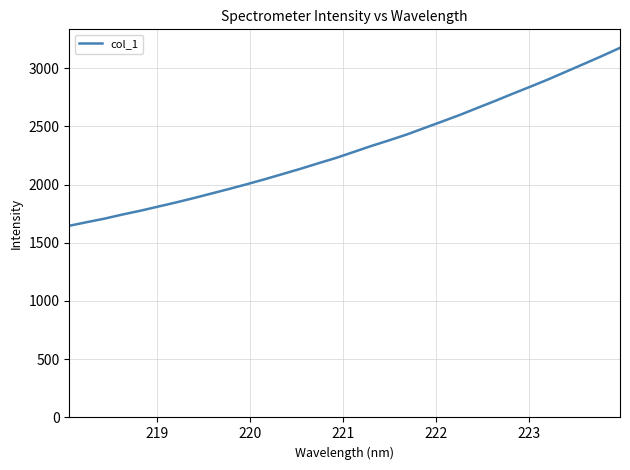

What is the difference between the maximum and minimum values?

1527.9